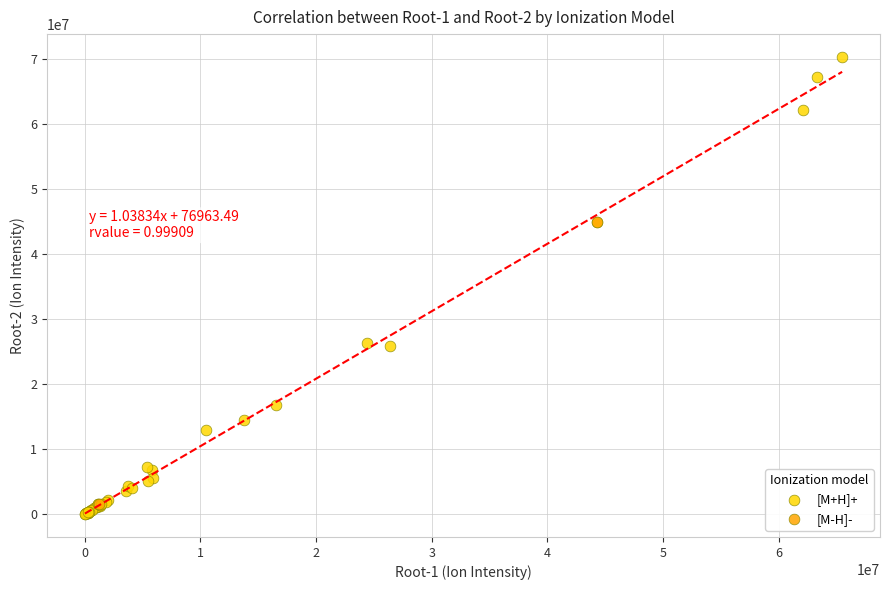

What are all the series names shown in the legend?

[M+H]+, [M-H]-